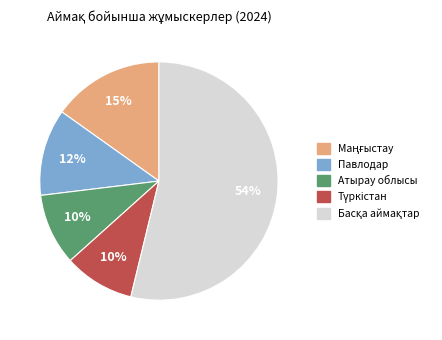

To the nearest percent, what is the average slice percentage?

20%